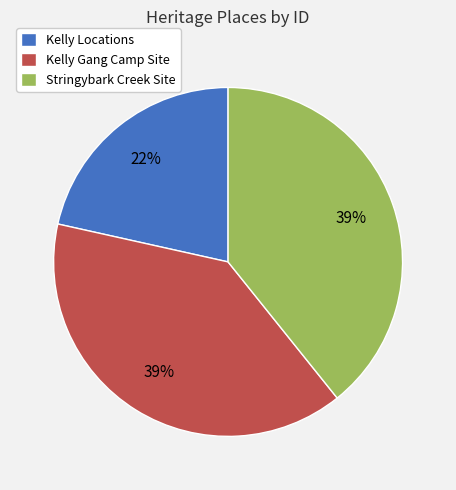

Is it true that Kelly Gang Camp Site is 39% of the pie?

True